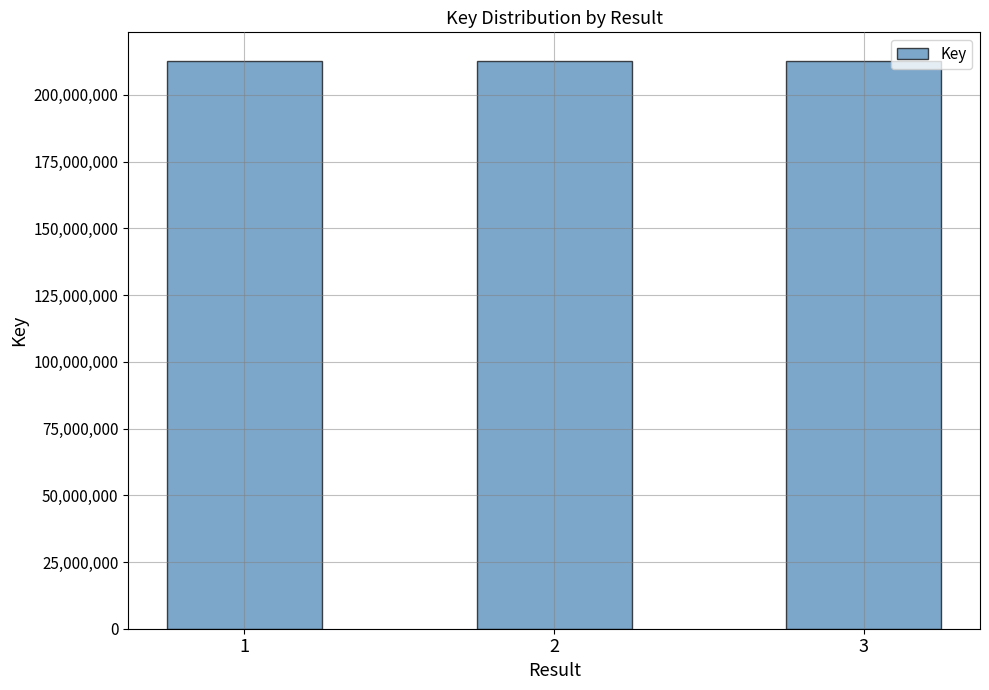

Approximately how many times larger is the value at 1 compared to 2?

1.0